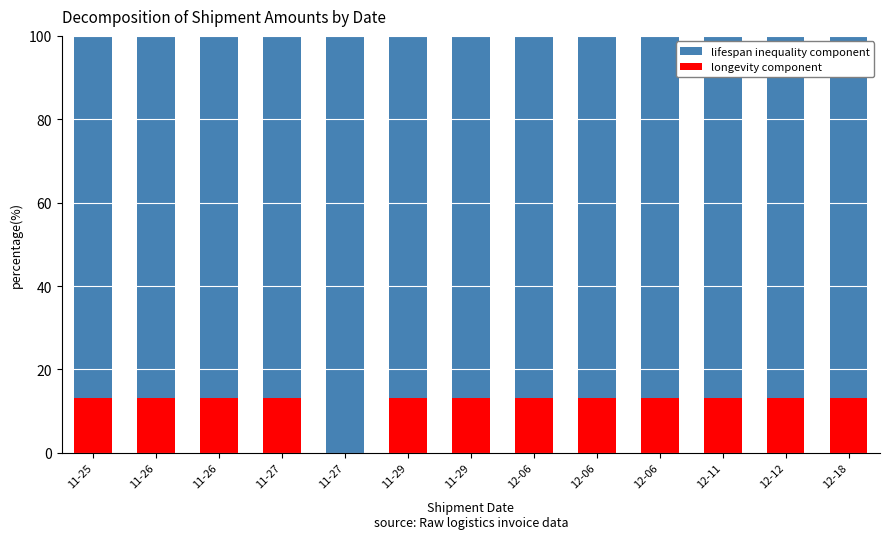

Rank the categories by longevity component value from lowest to highest.

11-27, 12-18, 11-26, 12-12, 11-26, 12-06, 11-25, 11-29, 12-11, 11-27, 11-29, 12-06, 12-06